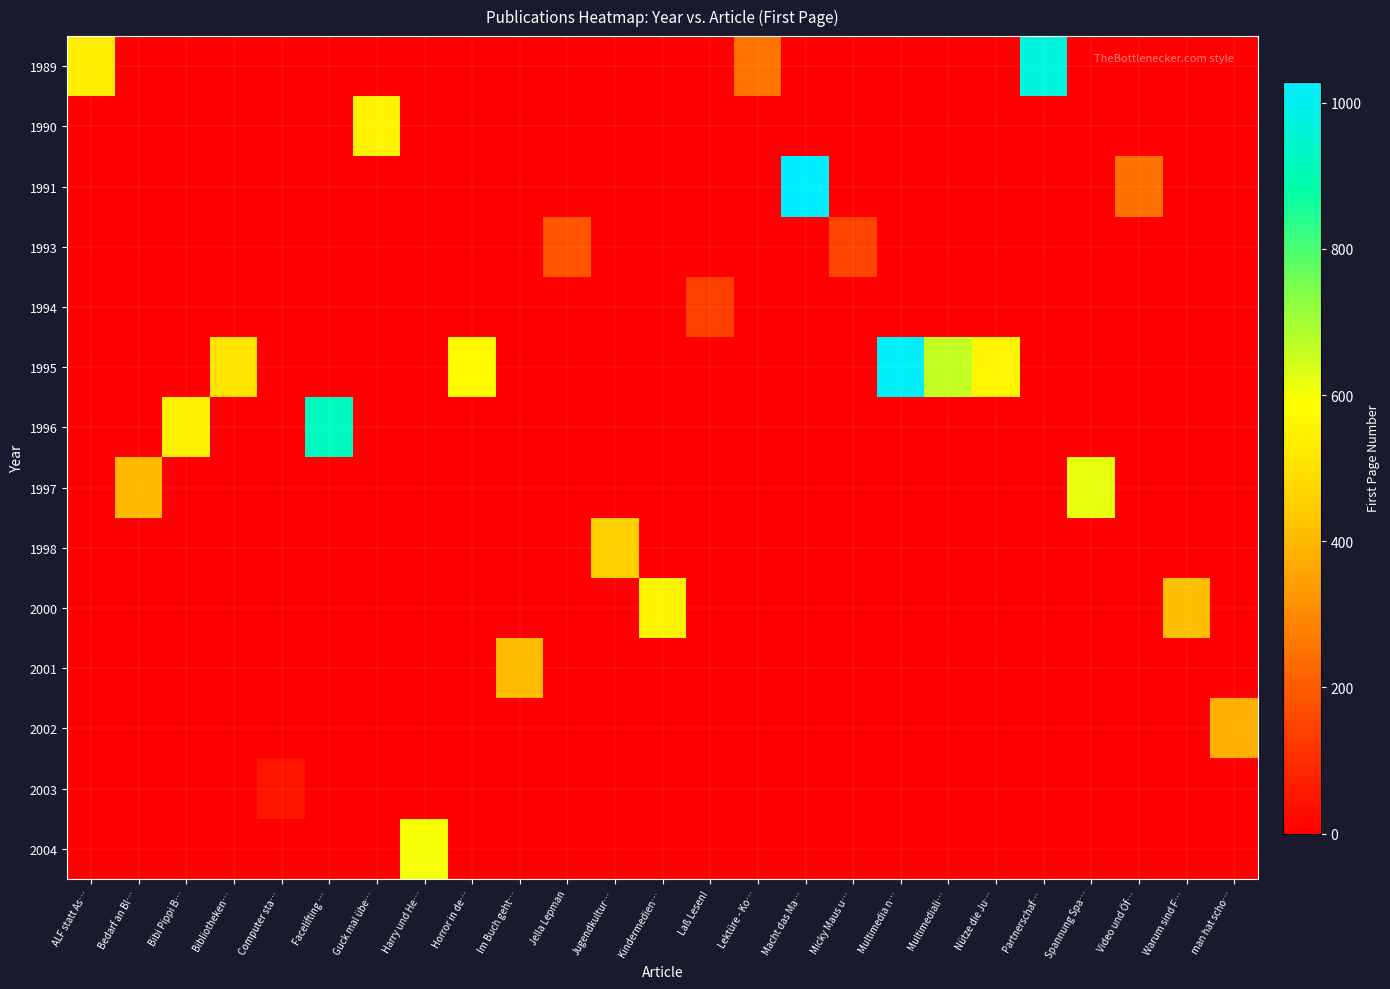

What is the greatest value displayed?

1029